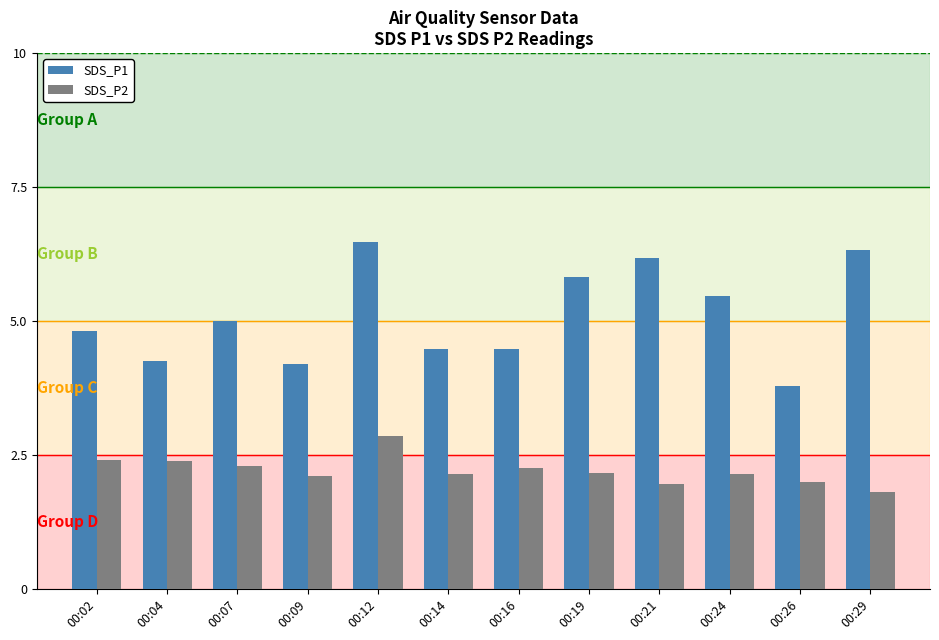

What is the sum of all SDS_P2 values?

26.5